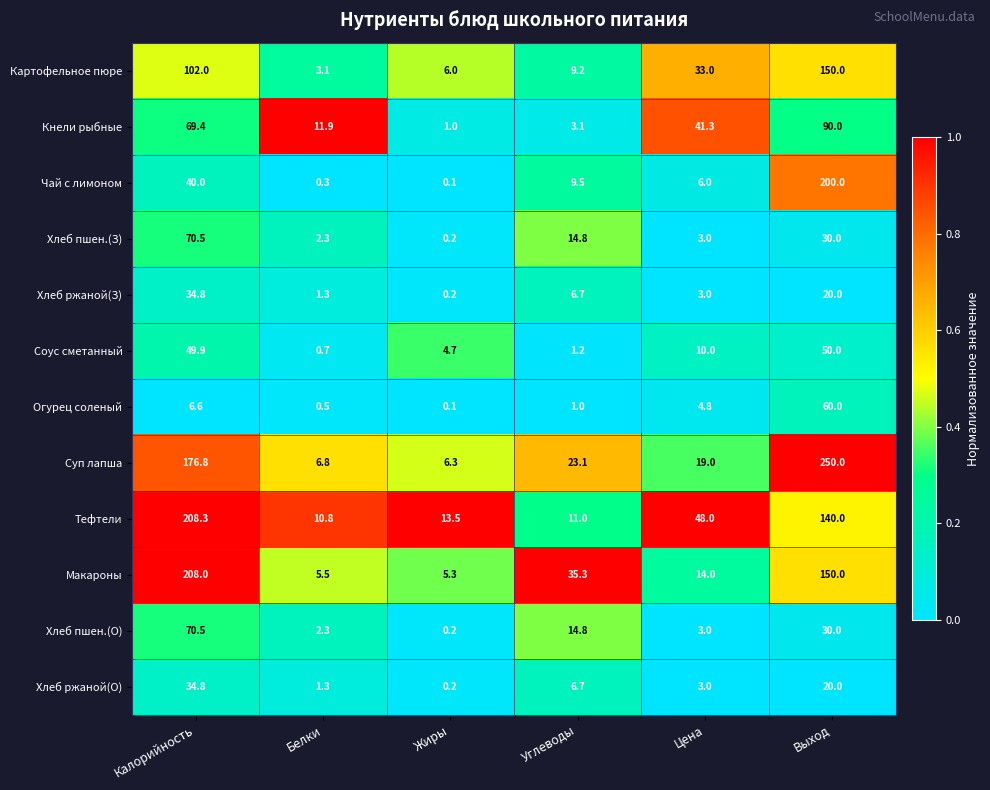

Between Белки and Углеводы, which series saw the biggest shift?

Макароны